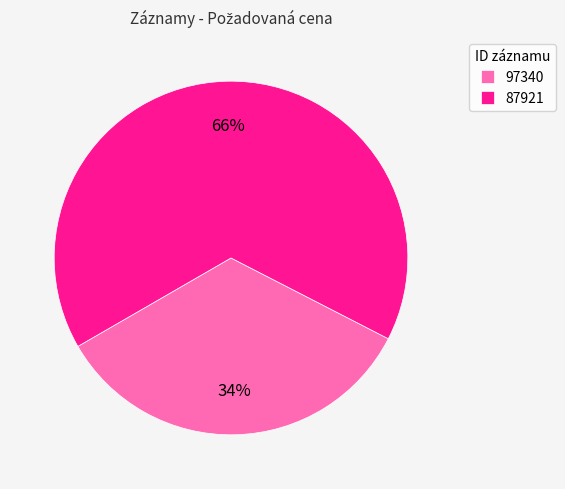

Which has a higher value, 97340 or 87921?

87921